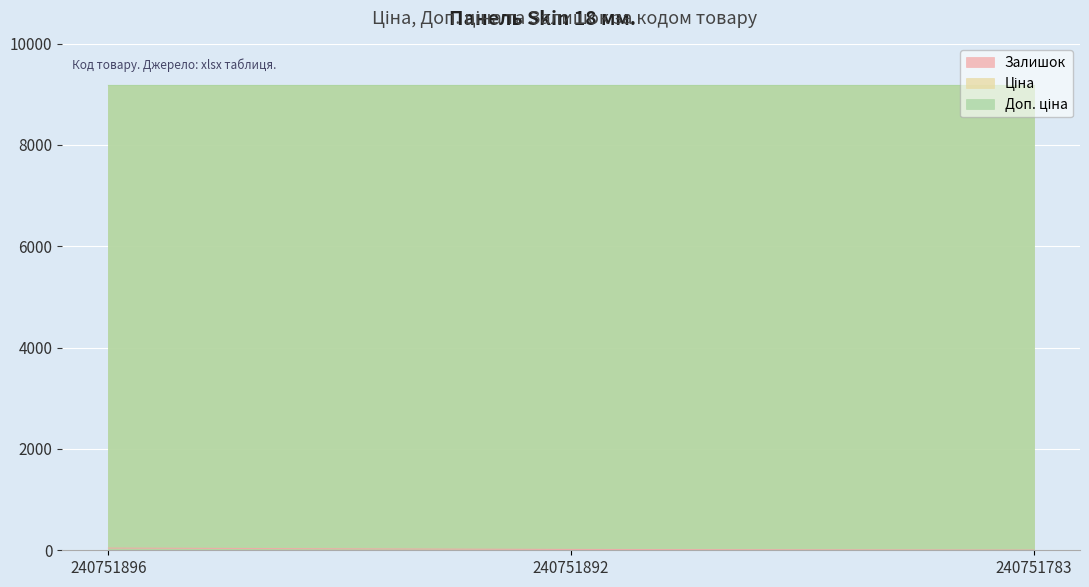

How many lines are shown in the chart?

3